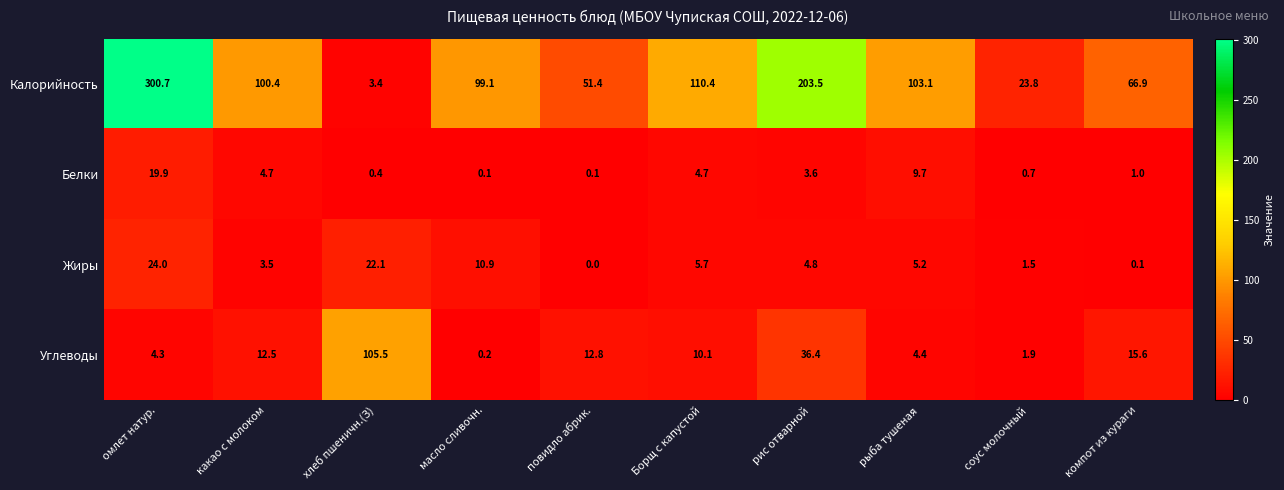

How many series are shown in this chart?

4